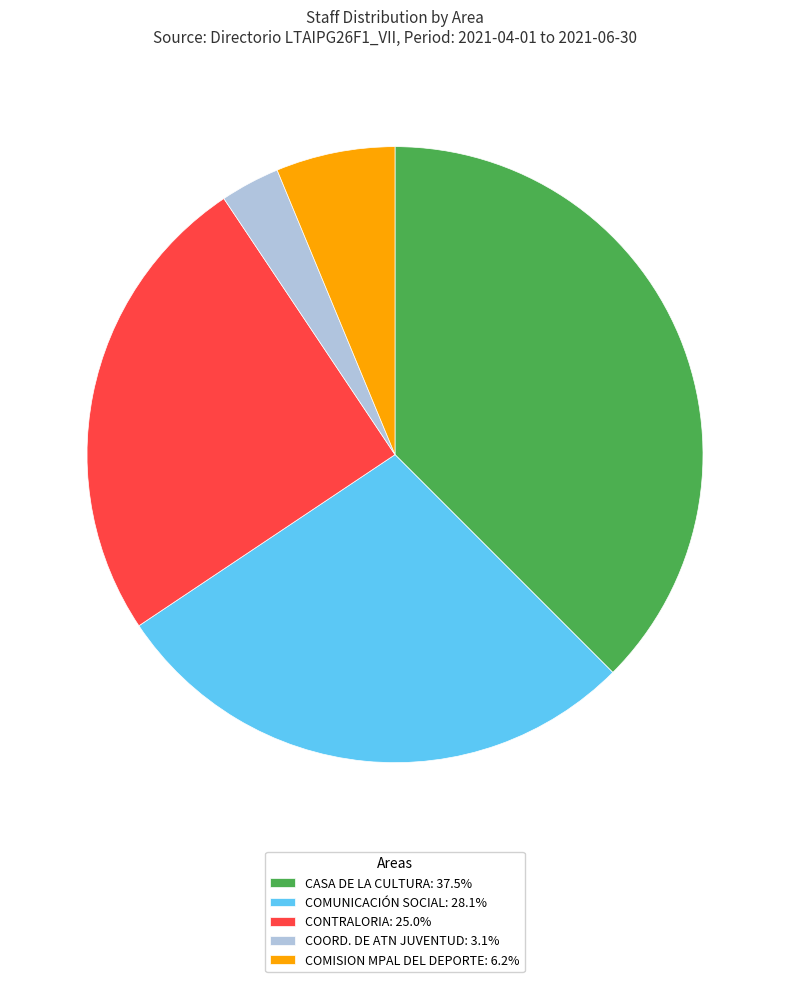

Does COMUNICACIÓN SOCIAL: 28.1% represent more than half of the total?

No